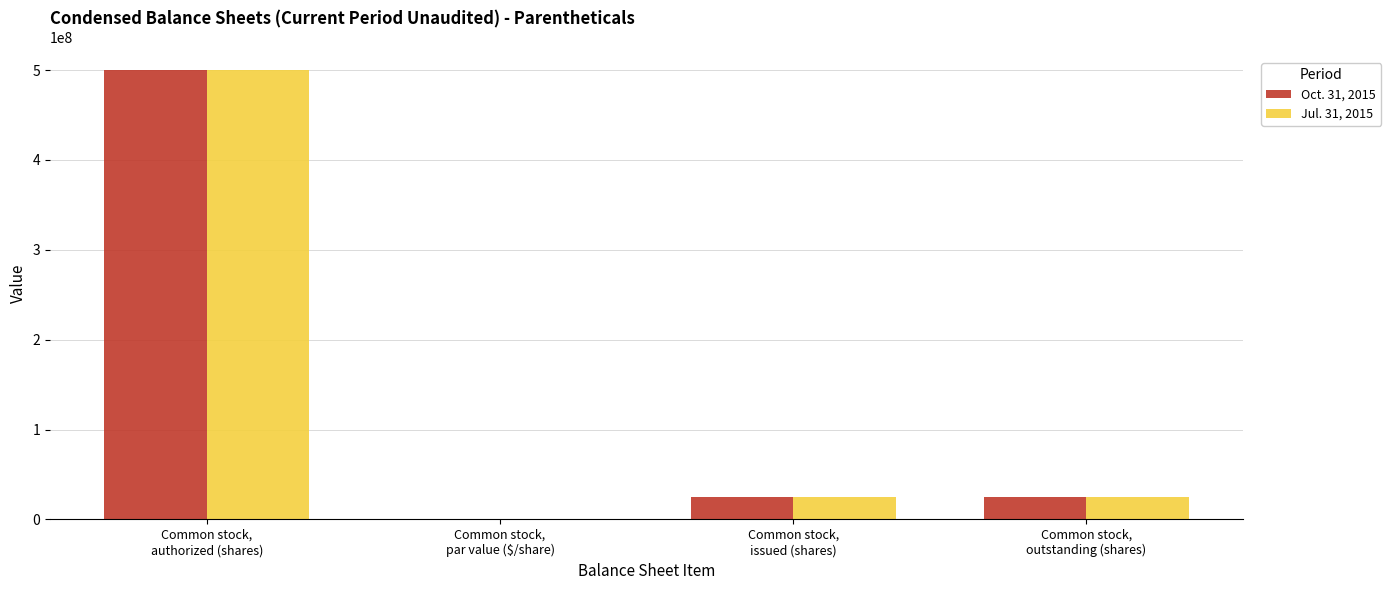

What is the sum of all Jul. 31, 2015 values?

549040000.0